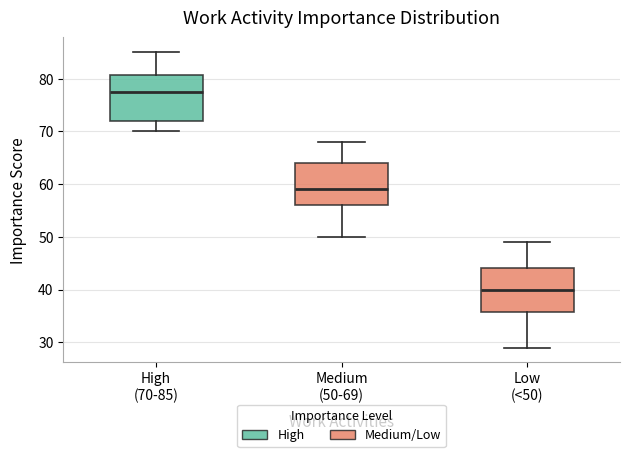

Which box has the highest median line?

High (70-85)